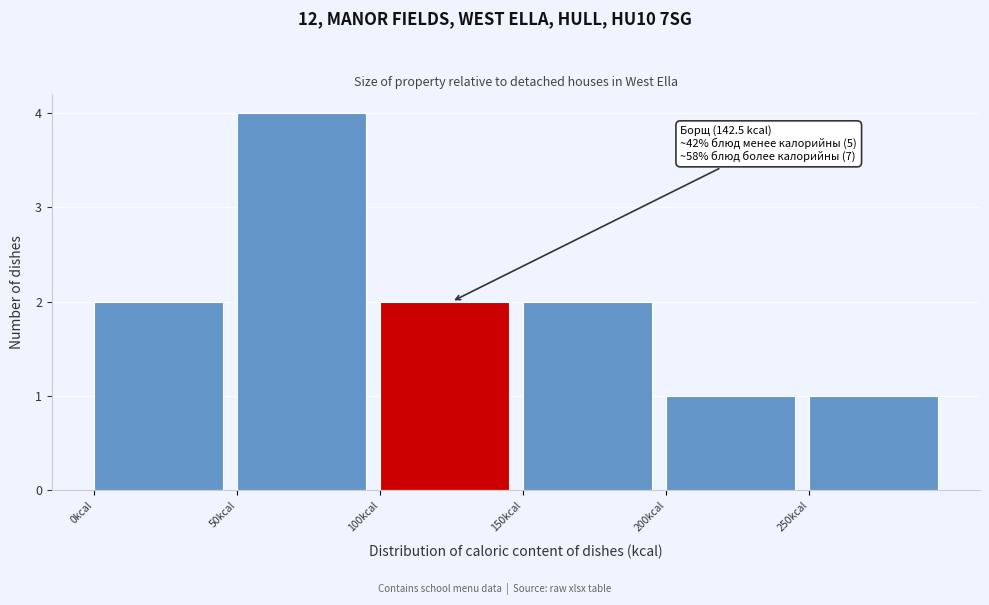

Over which range of the x-axis is the bar tallest?

50 to 100